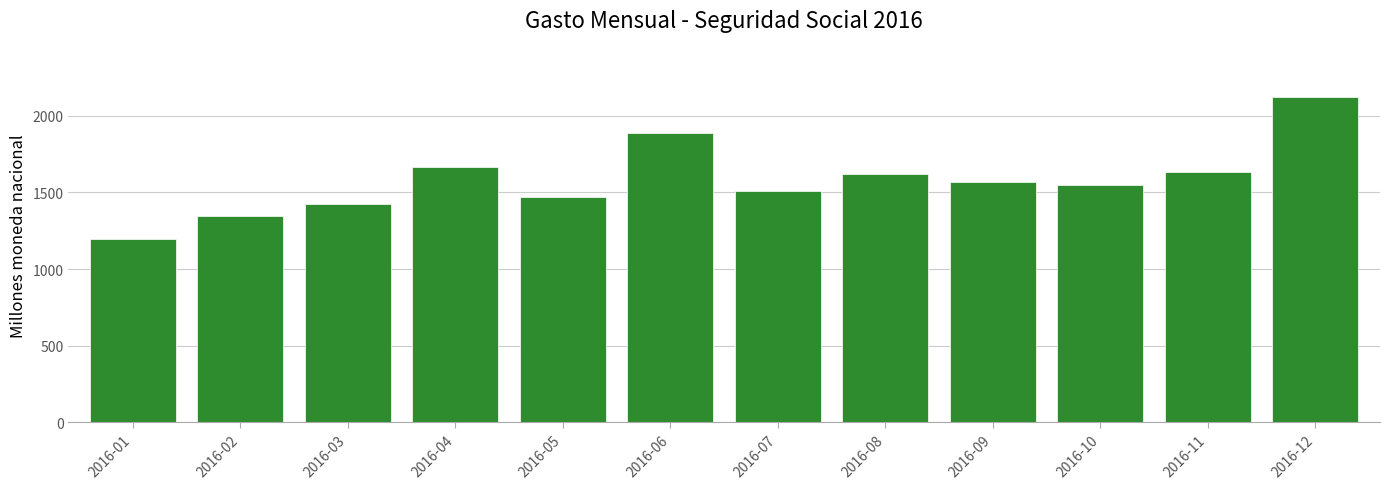

Reading left to right, transcribe all the data shown in this chart.

1197.9	1348.9	1428.2	1668.4	1467.7	1885.4	1512.5	1621.4	1567.8	1552.0	1632.1	2124.9